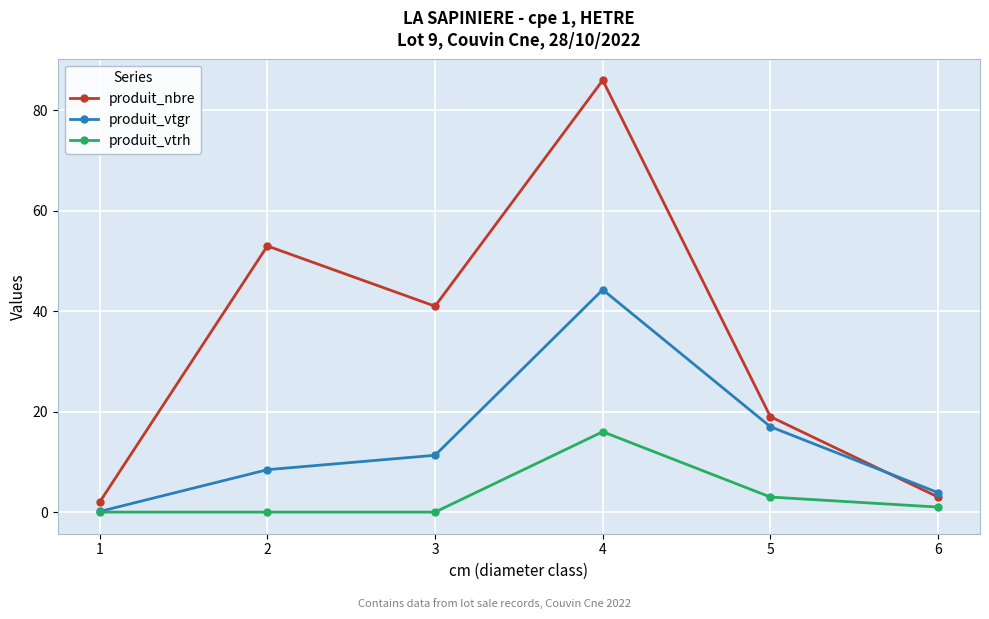

How many distinct data groups are displayed?

3